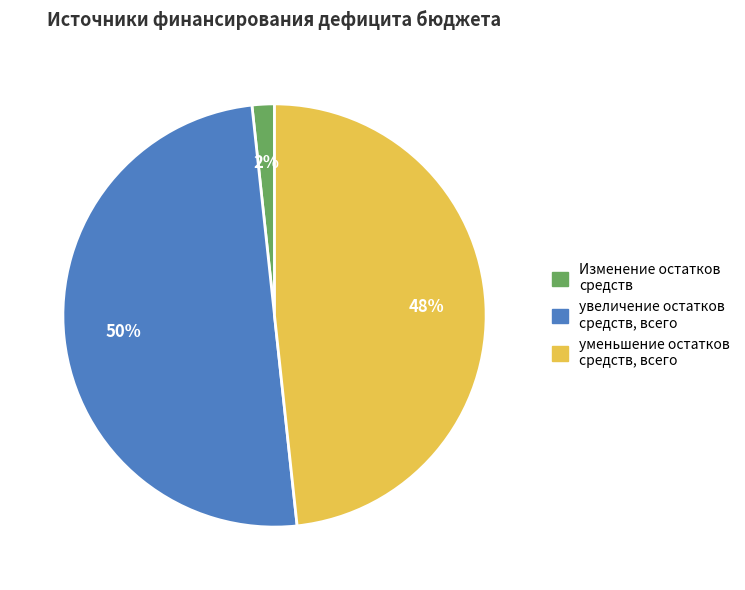

To the nearest percent, what is the difference between the largest and smallest slice percentages?

48%